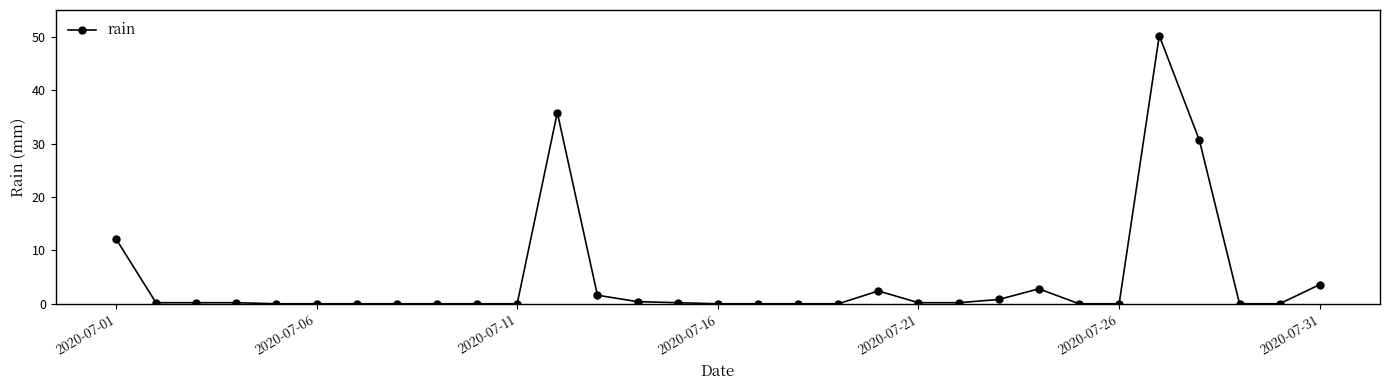

What is the maximum value shown in the chart?

50.2